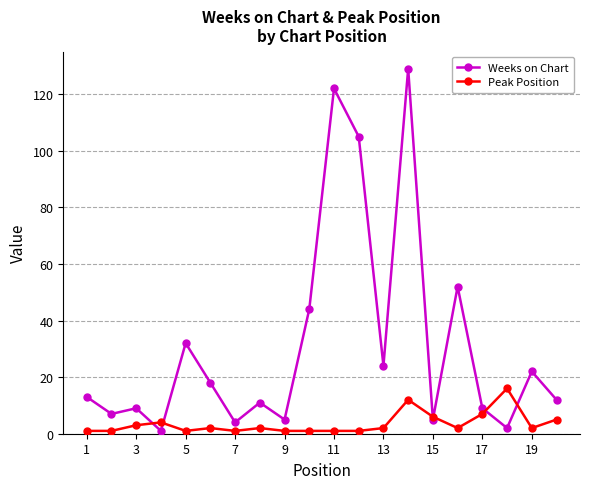

Rank the series by their average value, from lowest to highest.

Peak Position, Weeks on Chart